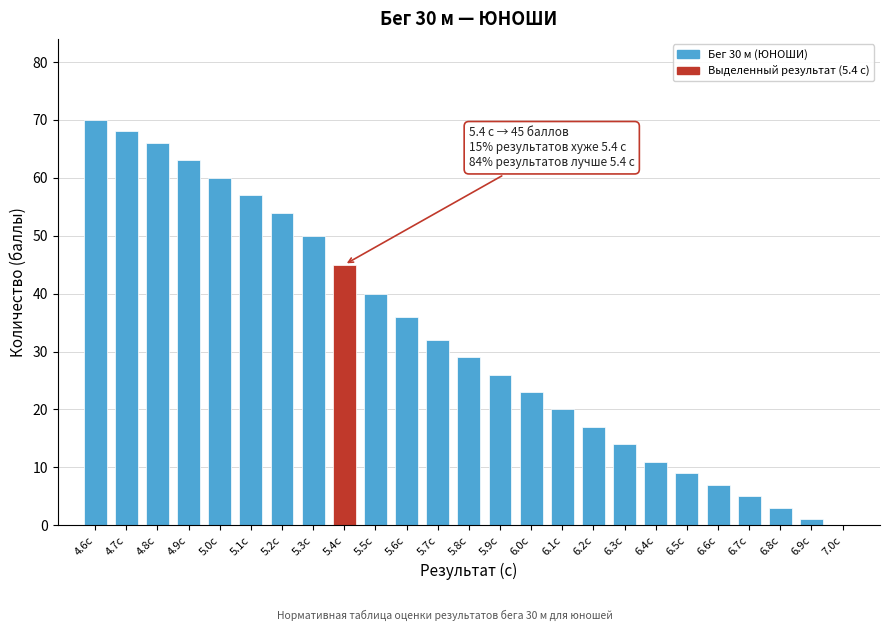

Reading left to right, what are all the values shown in this chart?

4.6с=70	4.7с=68	4.8с=66	4.9с=63	5.0с=60	5.1с=57	5.2с=54	5.3с=50	5.4с=45	5.5с=40	5.6с=36	5.7с=32	5.8с=29	5.9с=26	6.0с=23	6.1с=20	6.2с=17	6.3с=14	6.4с=11	6.5с=9	6.6с=7	6.7с=5	6.8с=3	6.9с=1	7.0с=0